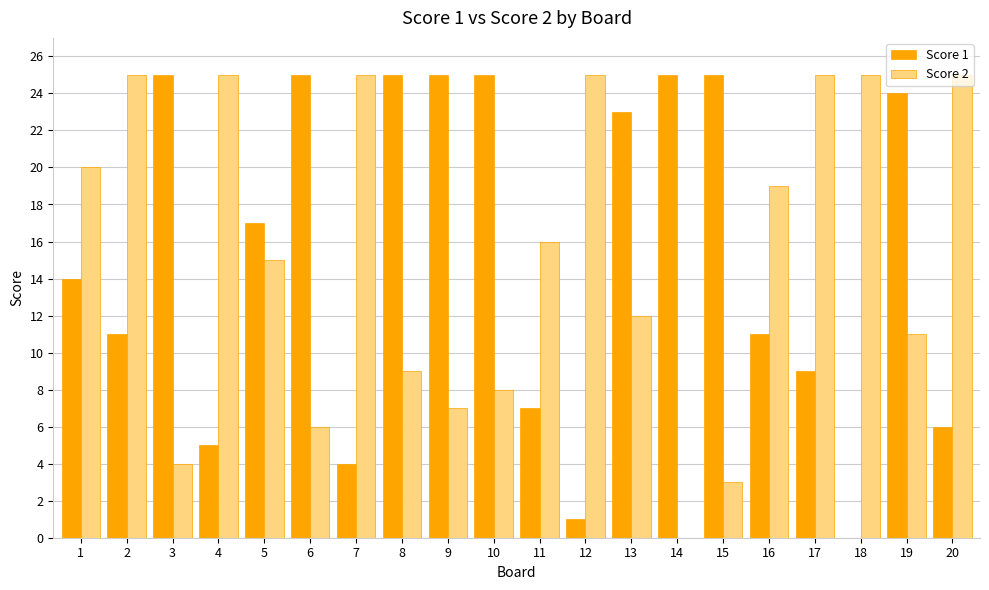

The value of Score 1 at 14 is 14. True or false?

False